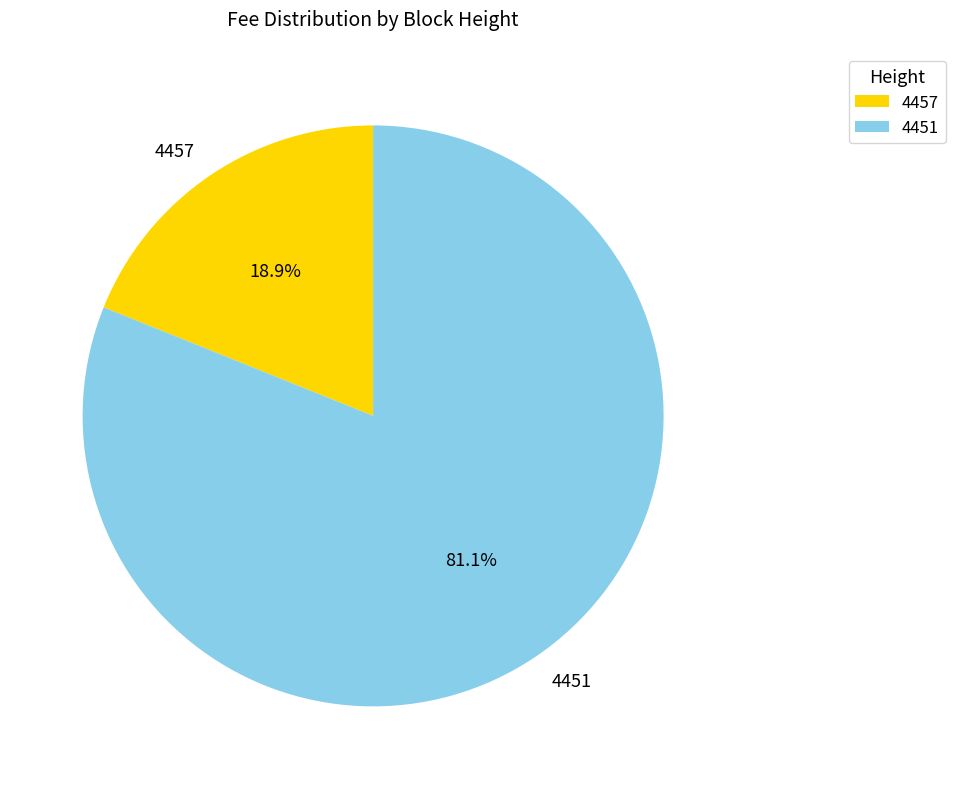

Is the sum of 4451 and 4457 greater than half?

Yes